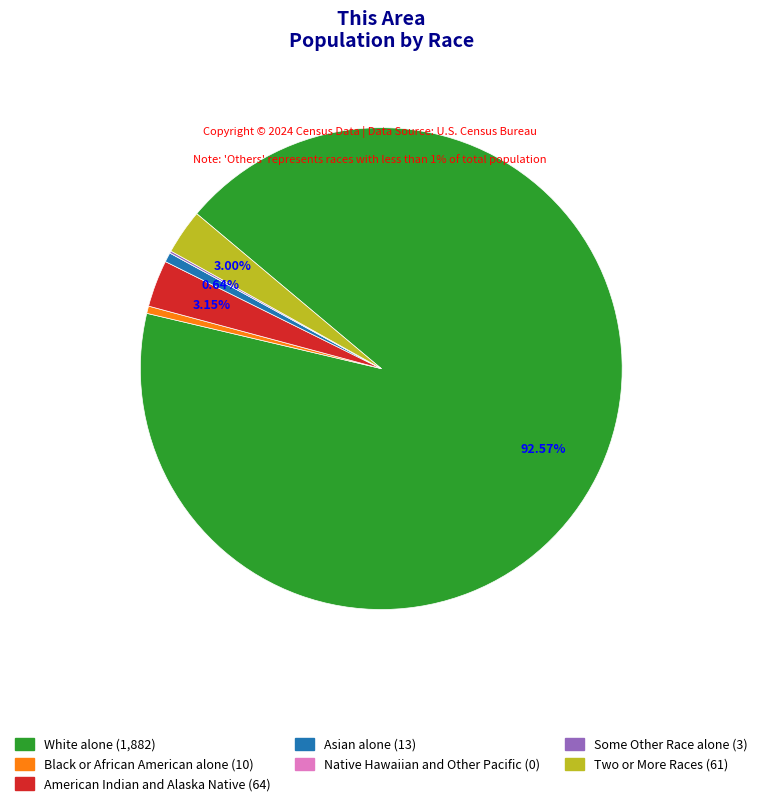

Which slice is the largest?

White alone